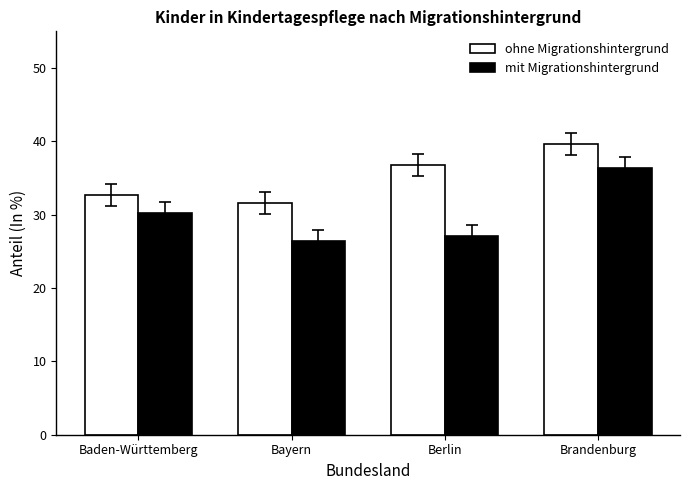

The mit Migrationshintergrund series shows 9.3 at Brandenburg. True or false?

False